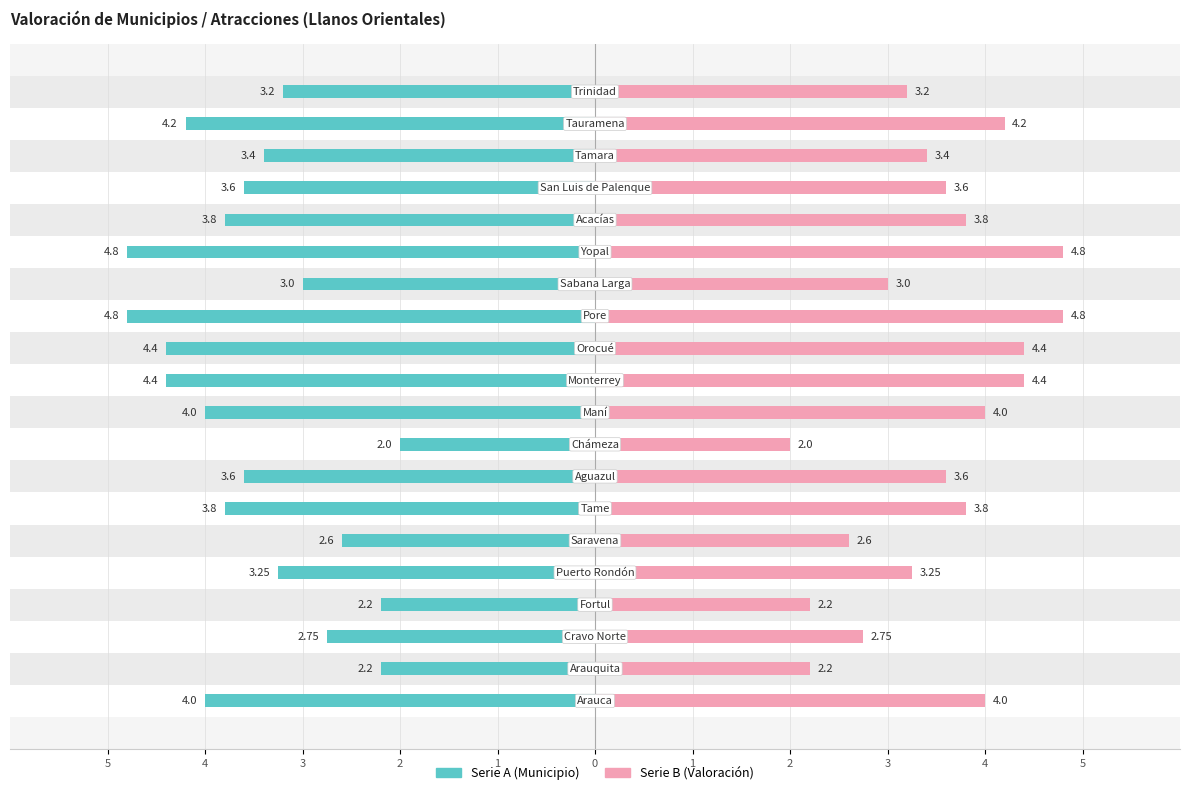

What is the maximum value for Valoración (Serie B)?

4.8